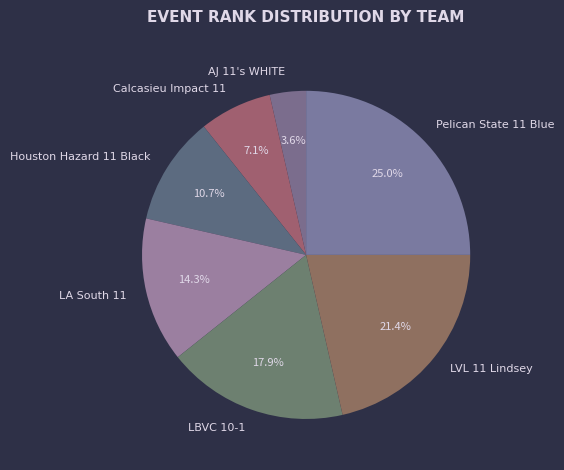

Is LVL 11 Lindsey the majority of the pie?

No